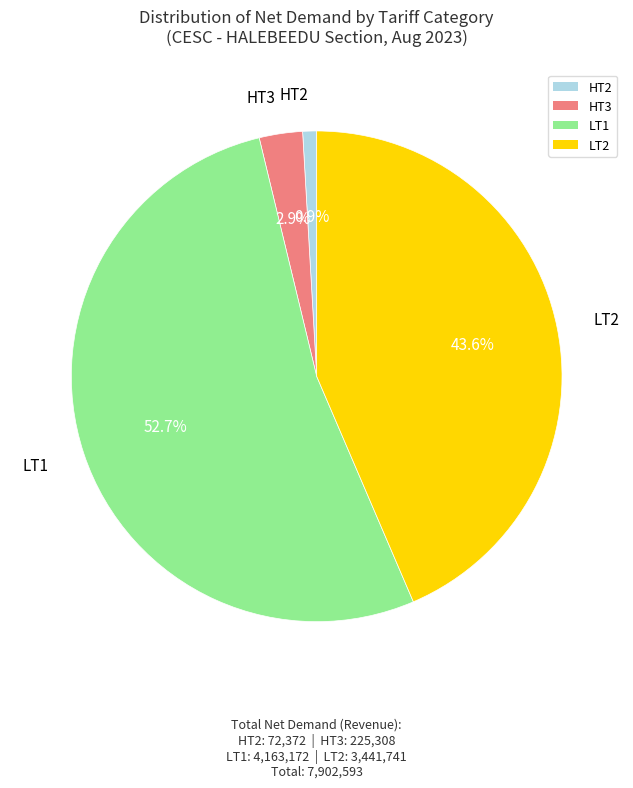

To the nearest percent, what is the combined percentage of HT3 and HT2?

4%